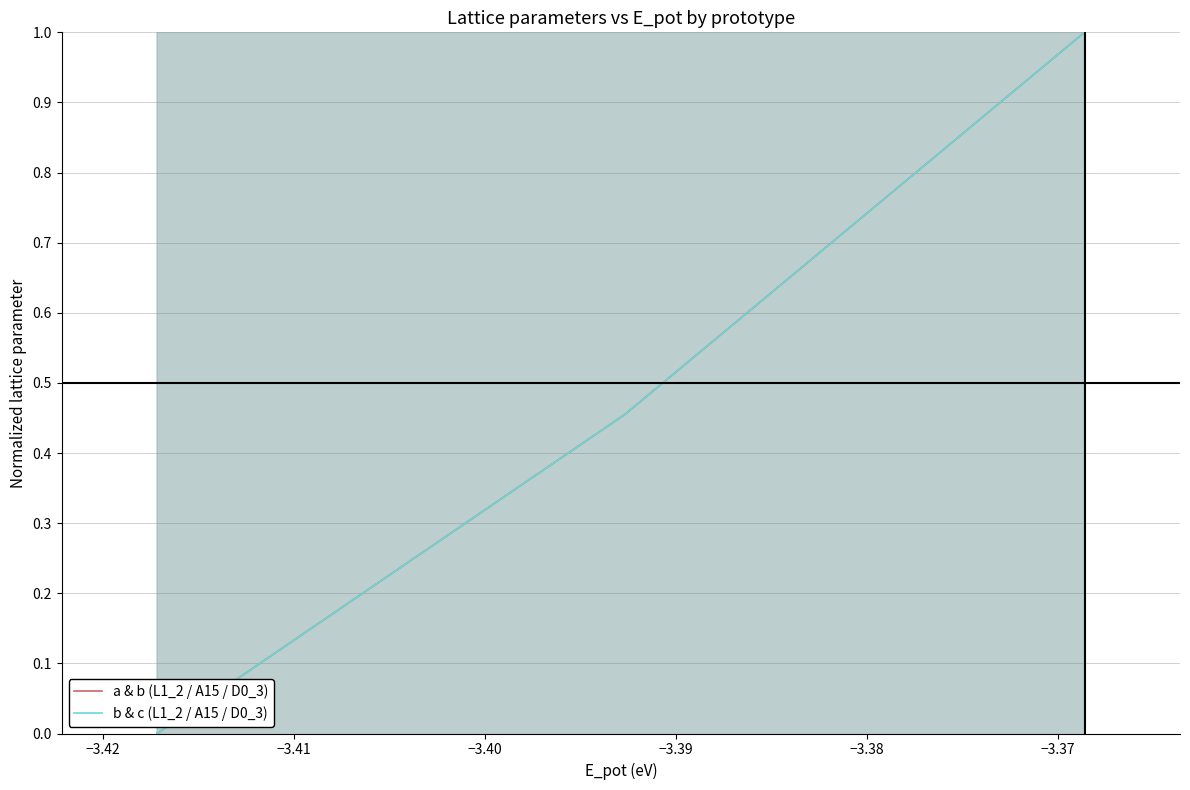

What is the average value of the b & c (L1_2 / A15 / D0_3) series?

0.5